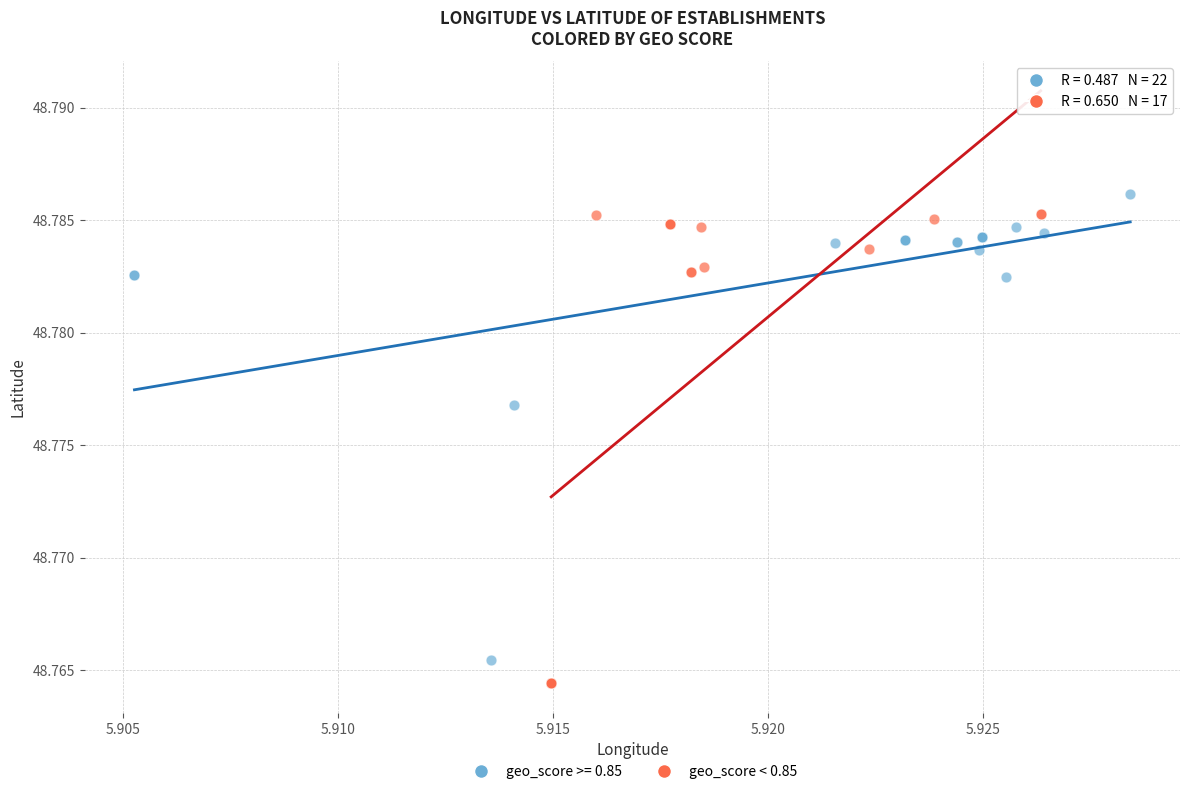

Which series has the widest spread of Y values?

geo_score < 0.85